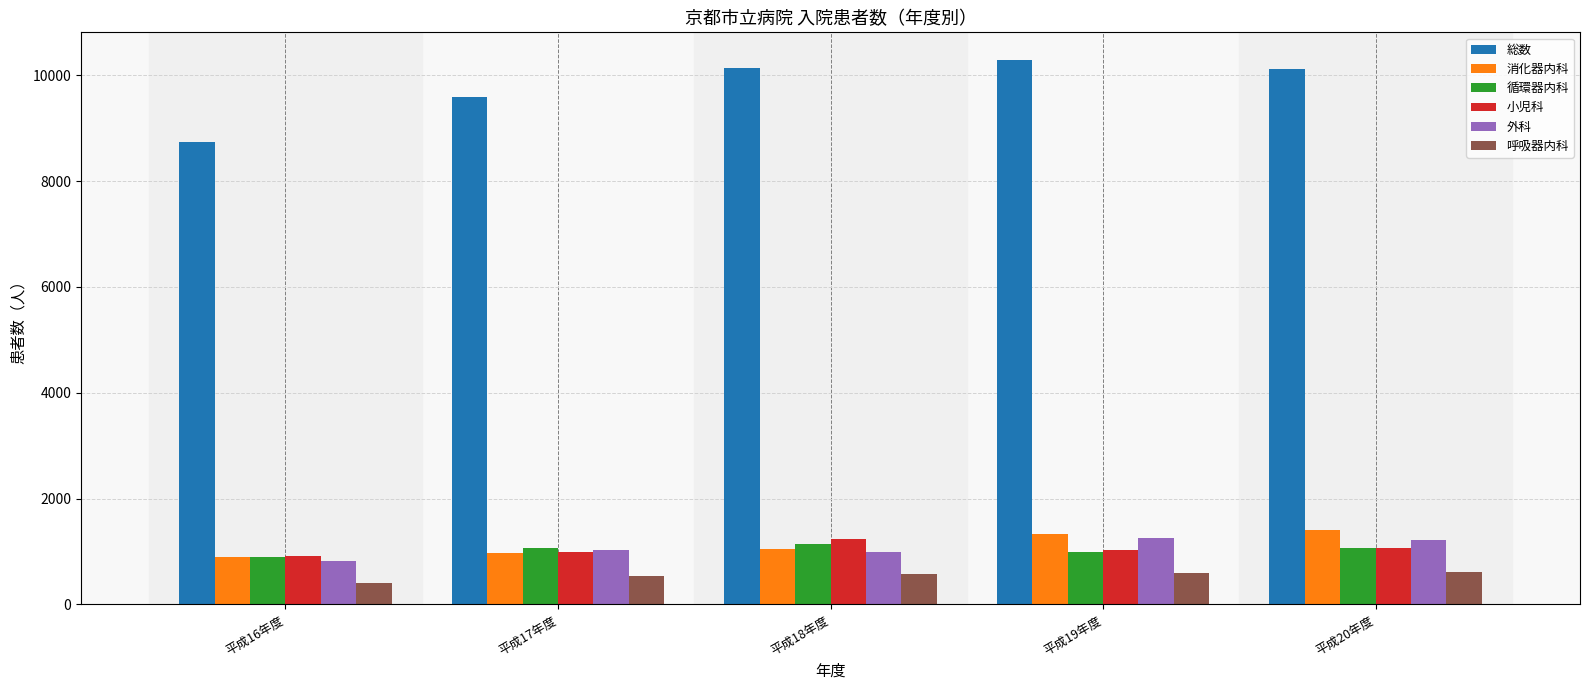

Is it true that 呼吸器内科 equals 1102 at 平成20年度?

False